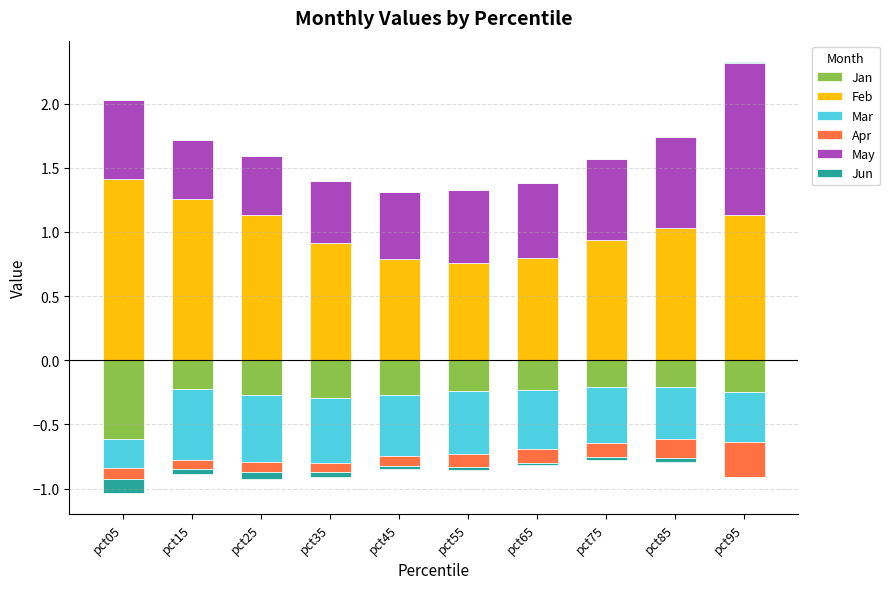

What is the greatest value displayed?

1.4